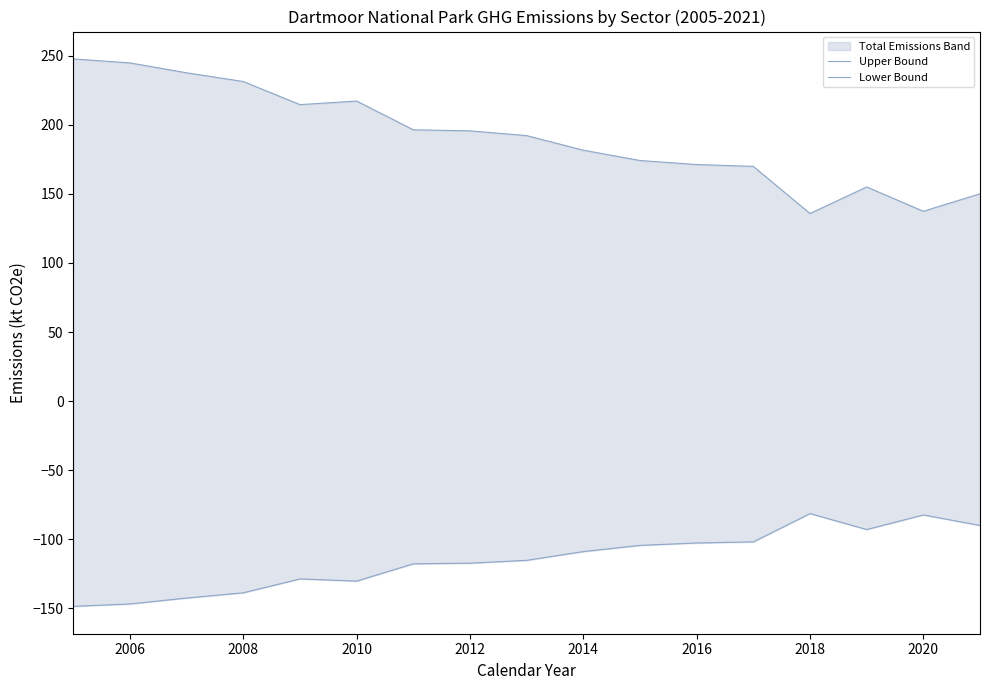

Rank the series at 2020 from highest to lowest value.

Upper Bound, Lower Bound